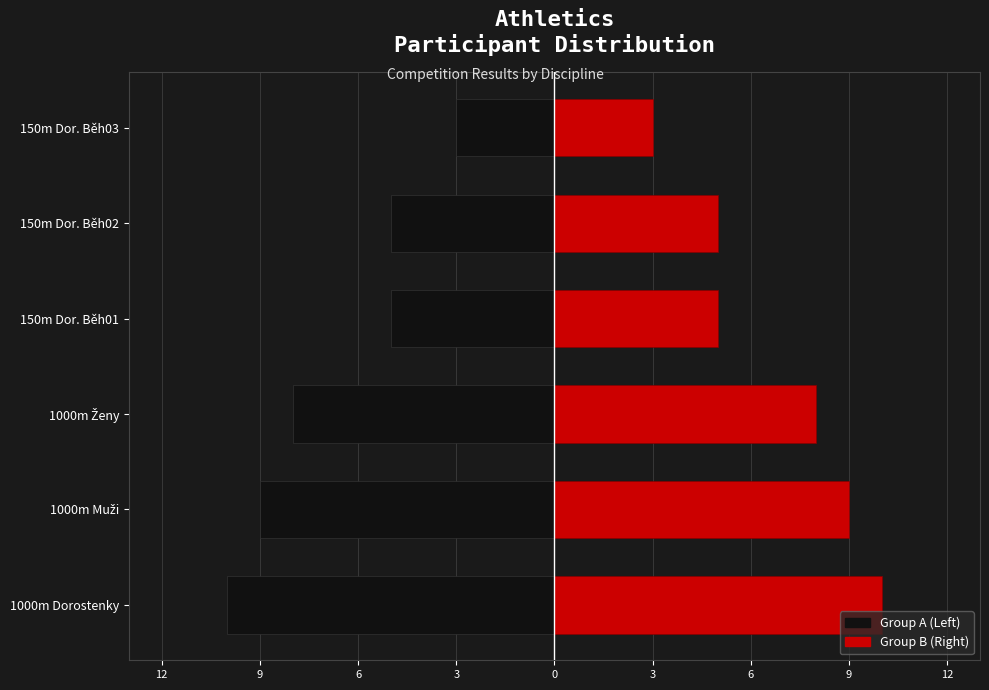

At how many categories does at least one series exceed 4?

5